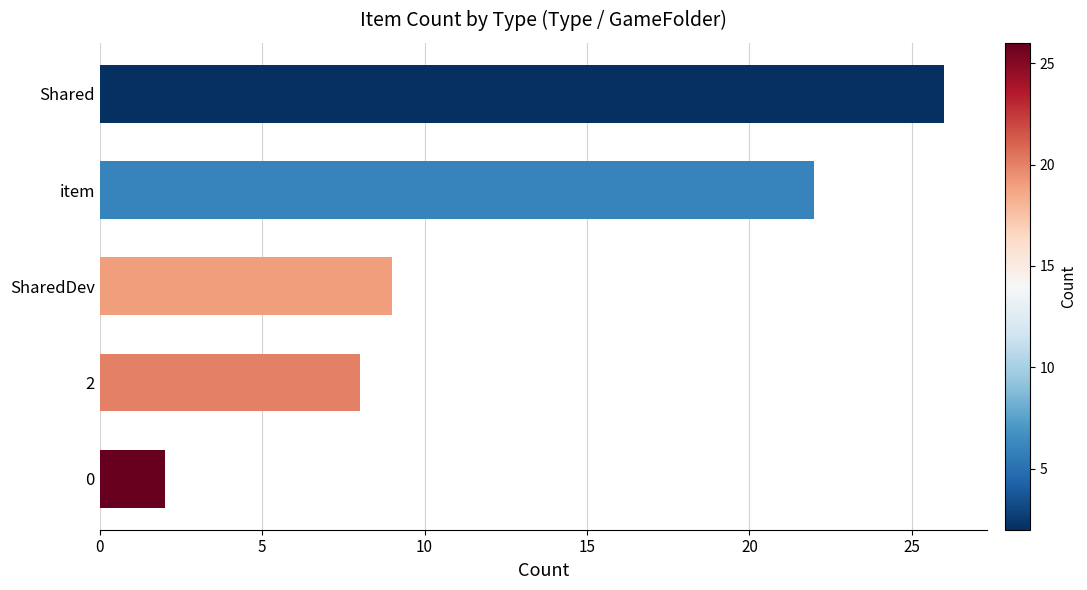

Reading bottom to top, extract all data points from this chart.

2	8	9	22	26